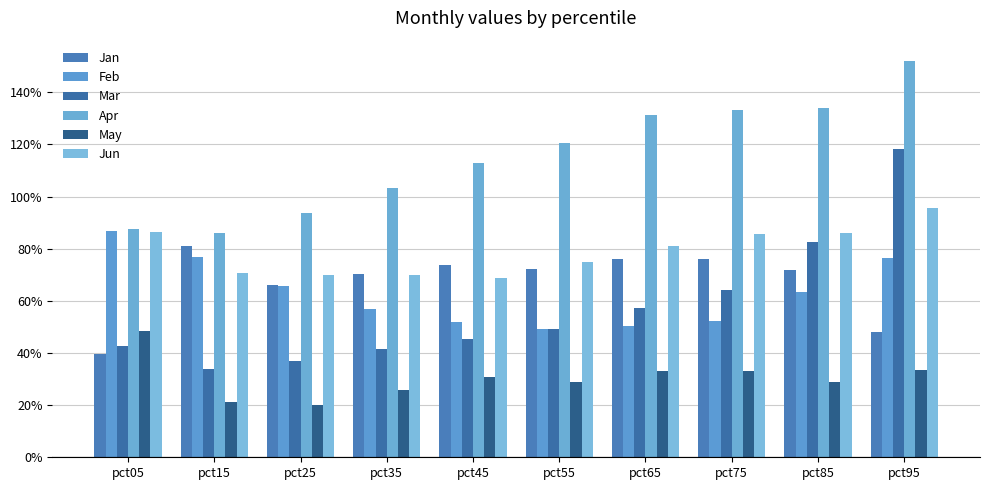

The value of Jun at pct05 is 0.4. True or false?

False